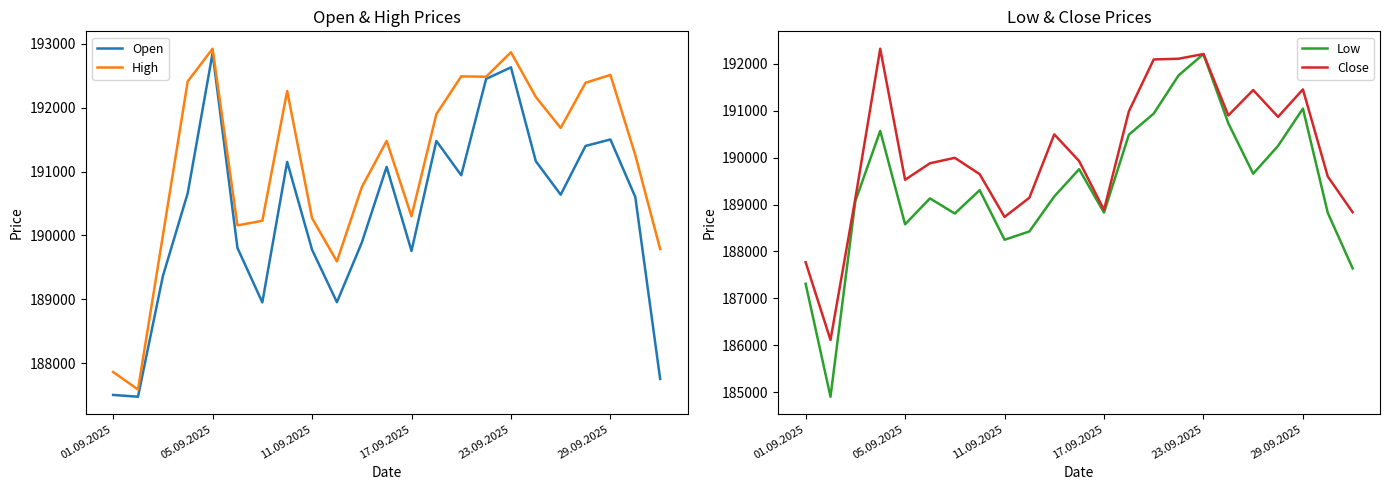

Does the chart have visible grid lines?

No